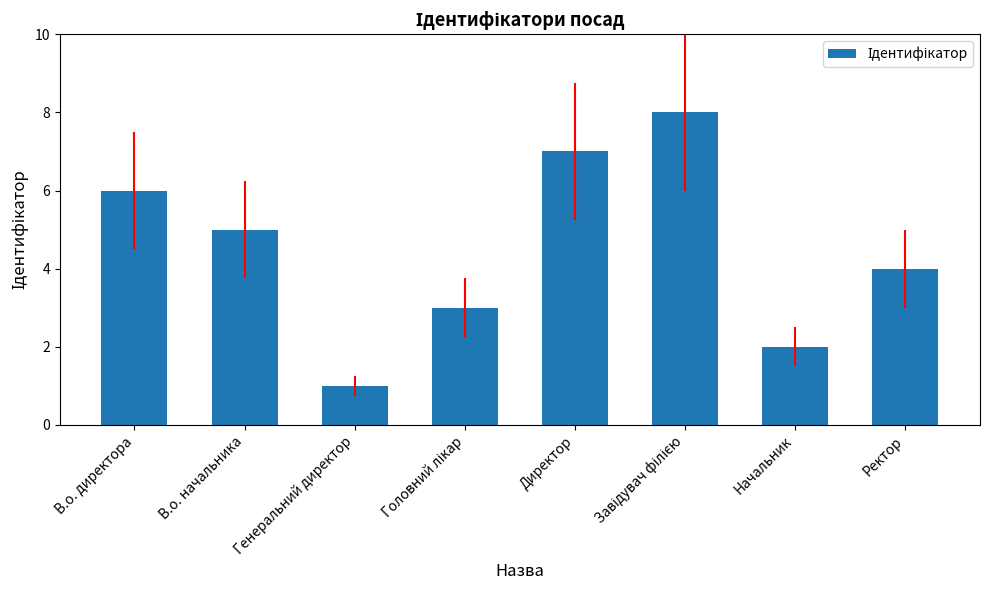

Between В.о. начальника and В.о. директора, which is larger?

В.о. директора